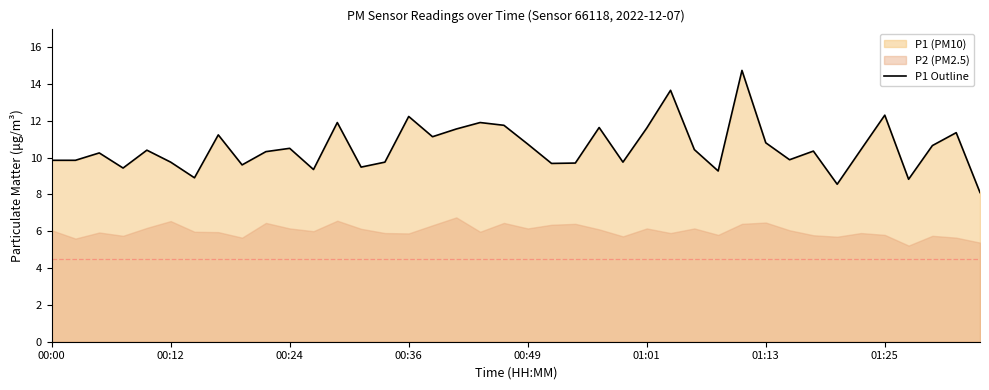

How many lines are shown in the chart?

1